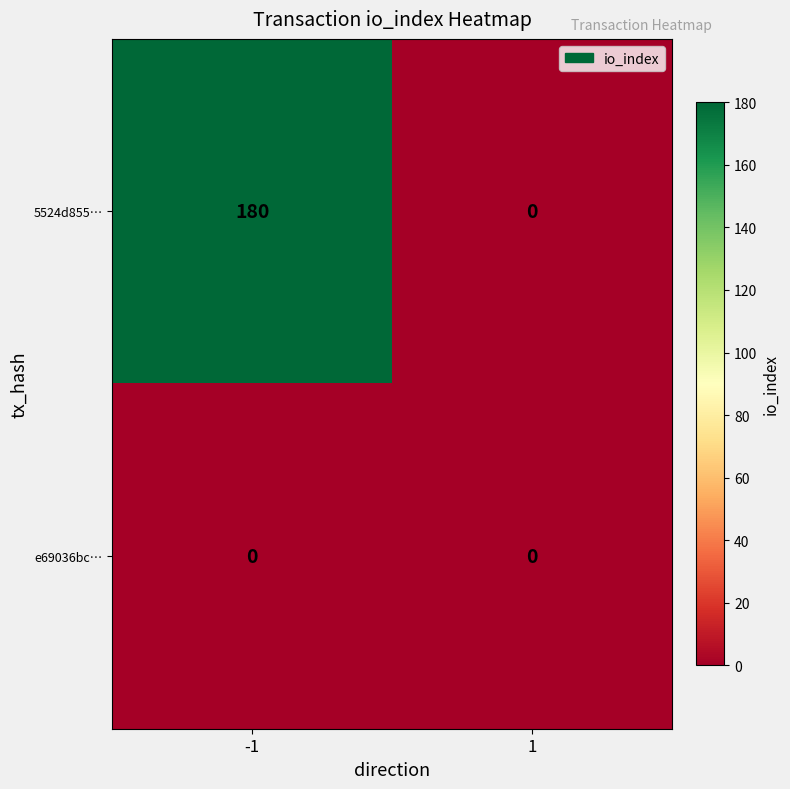

Between -1 and 1, which series saw the biggest shift?

5524d855…